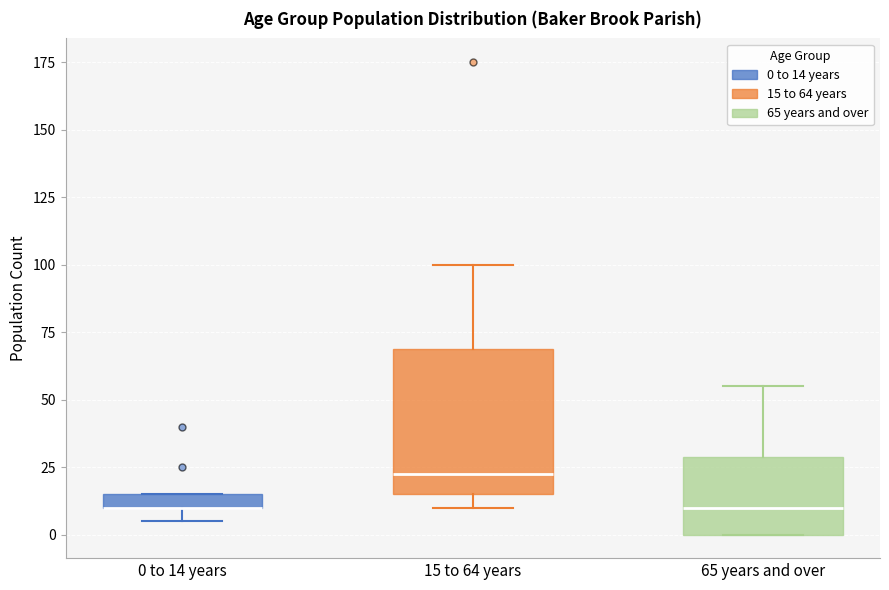

Comparing the boxes themselves (not the whiskers), which one is the tallest?

15 to 64 years